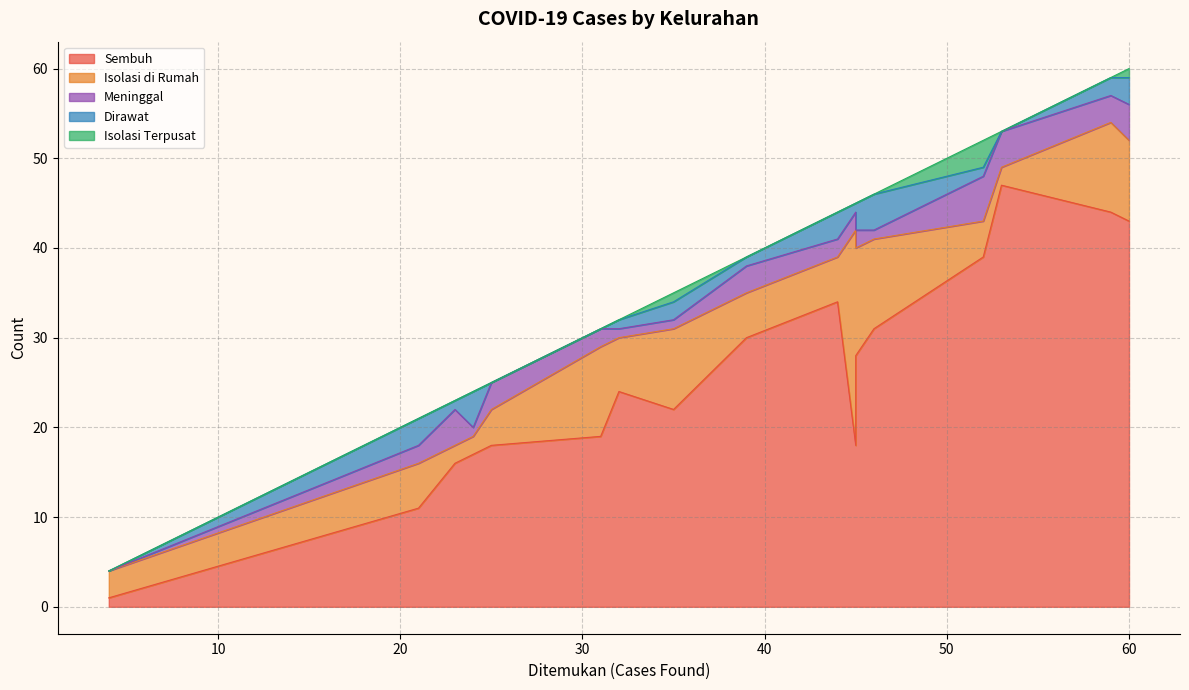

What is the total value across all series at Magersari?

60